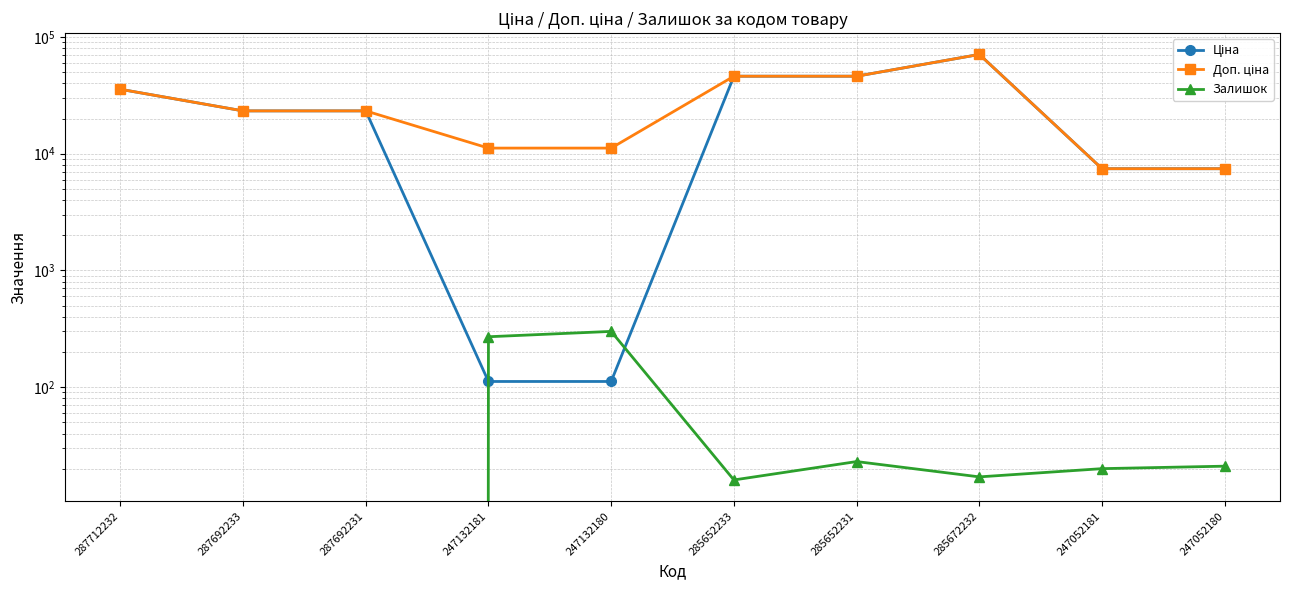

Which label corresponds to the smallest value in the chart?

287712232